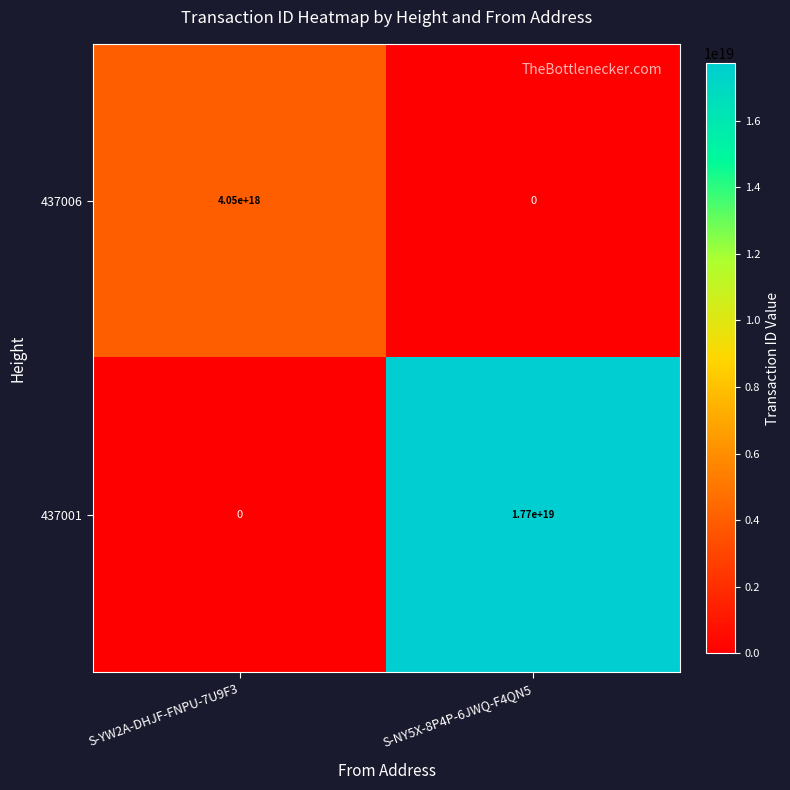

The value of 437001 at S-NY5X-8P4P-6JWQ-F4QN5 is 6047758301870226432. True or false?

False